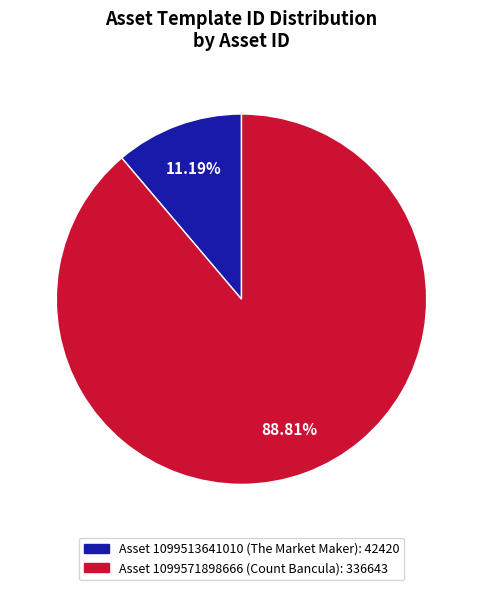

What is the largest slice in the pie chart?

Asset 1099571898666 (Count Bancula): 336643